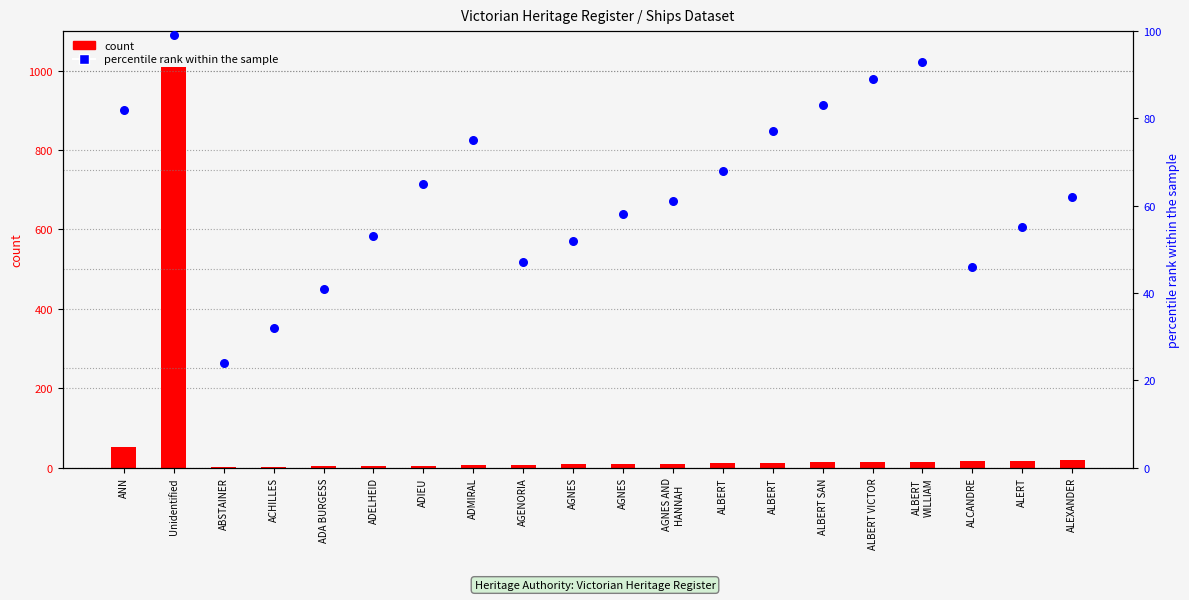

Which series has the largest Y range (max minus min)?

count